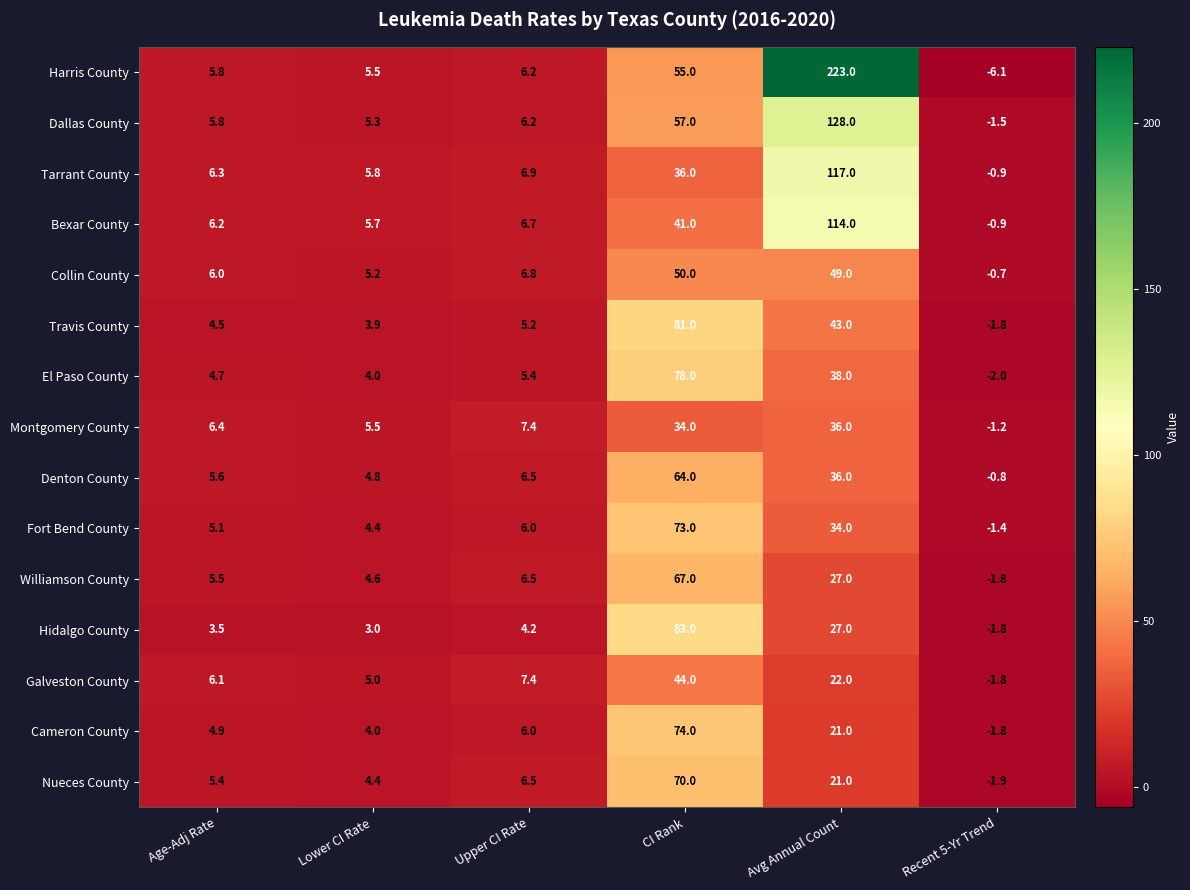

Where does the Hidalgo County series first go above 4?

Upper CI Rate